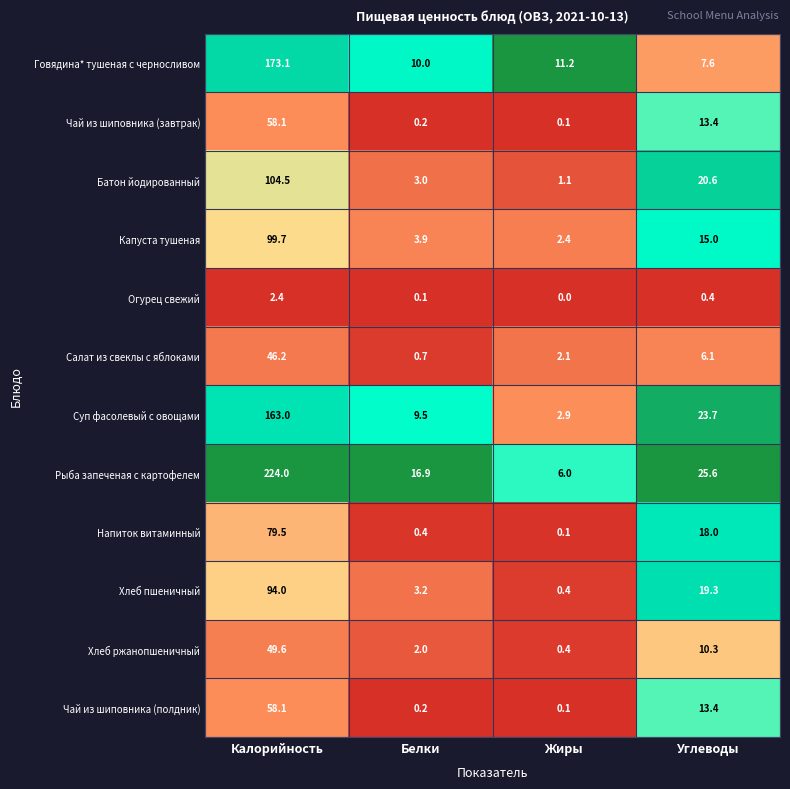

Which label corresponds to the largest value in the chart?

Калорийность